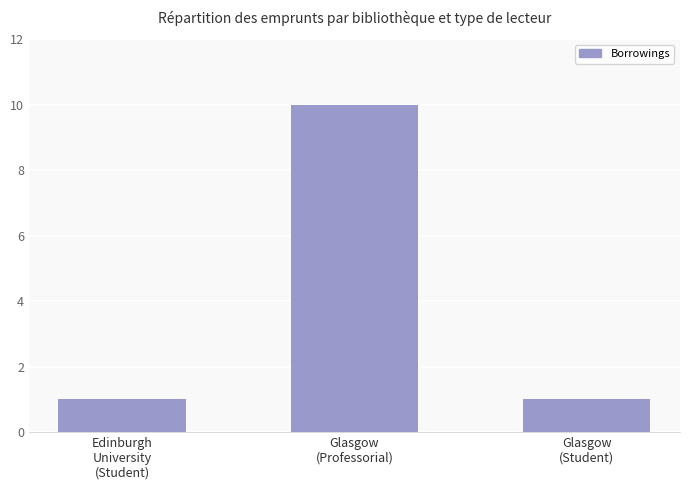

True or false: the data shows 10 at Glasgow
(Professorial).

True